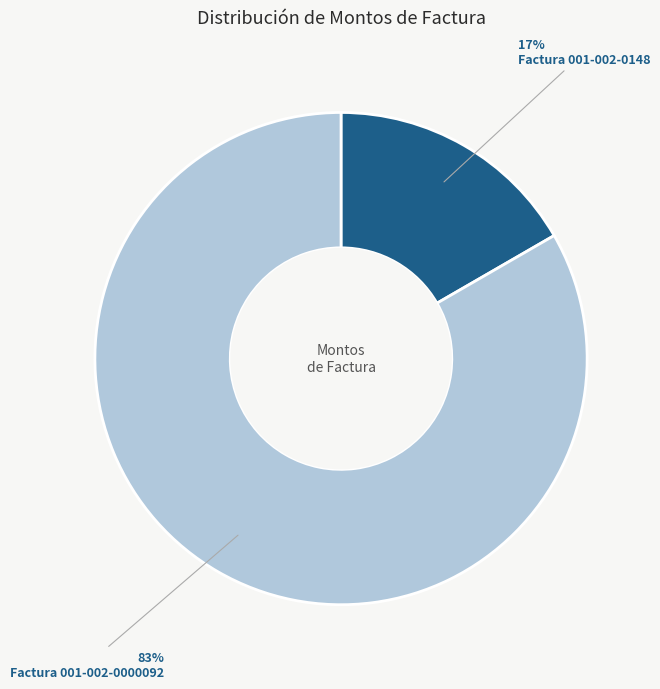

Is there any slice that represents more than half of the pie?

Yes